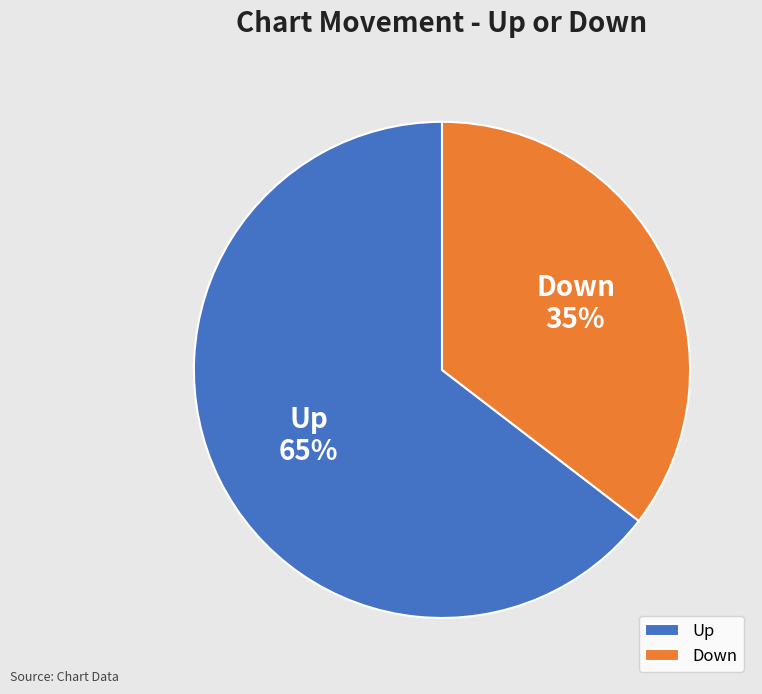

To the nearest percent, what is the combined percentage of Down and Up?

100%